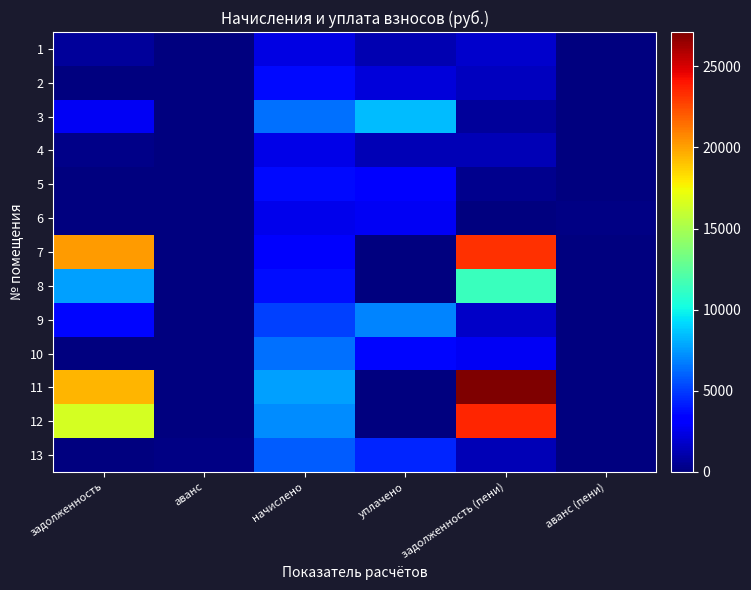

At задолженность, list the series in order from smallest to largest.

5, 10, 13, 6, 2, 4, 1, 3, 9, 8, 12, 11, 7